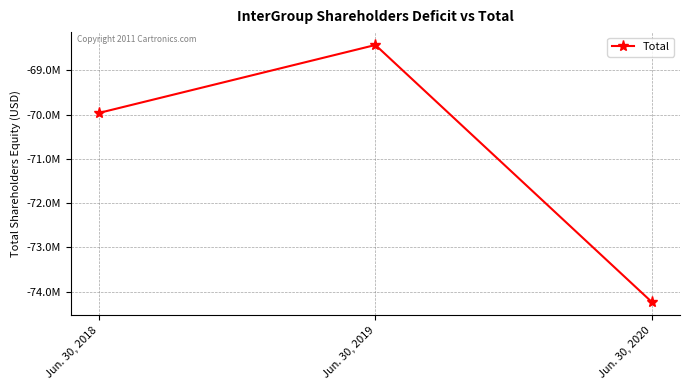

List the labels in order of value, smallest first.

Jun. 30, 2020, Jun. 30, 2018, Jun. 30, 2019